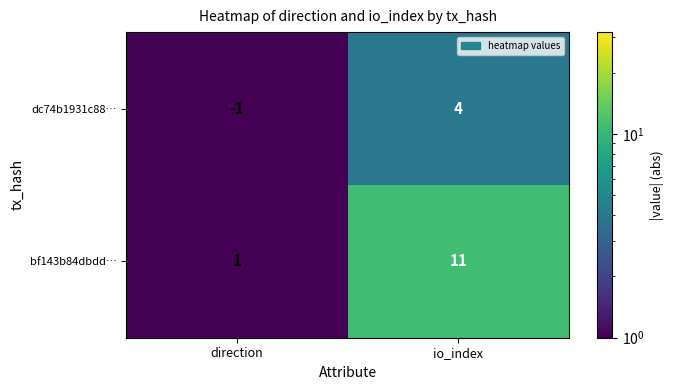

Which series has the largest range (max minus min)?

bf143b84dbdd…